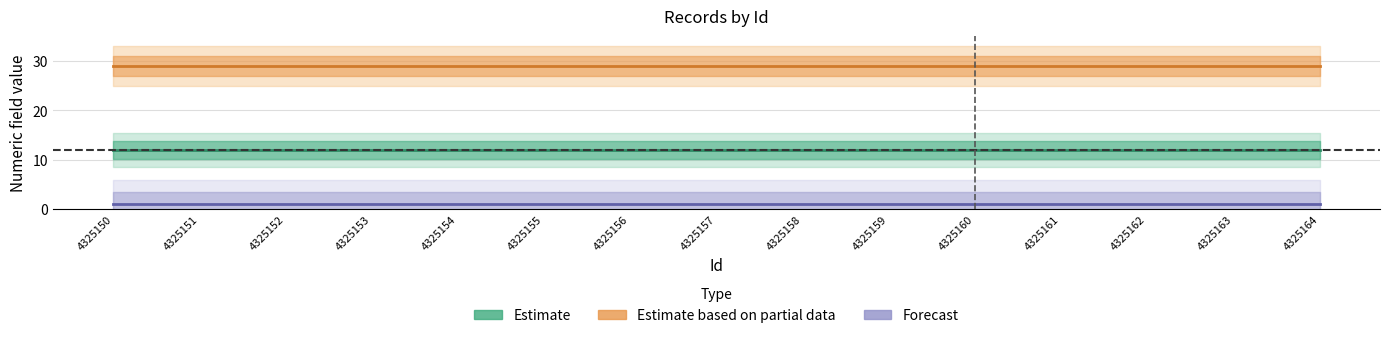

How many lines are shown in the chart?

3